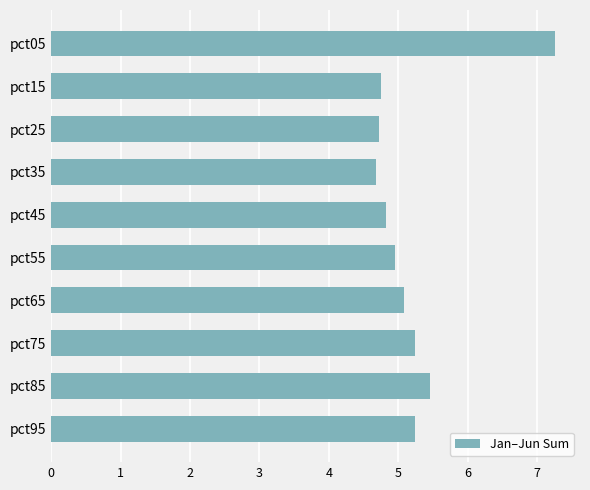

What is the change in value from pct15 to pct85?

+0.7